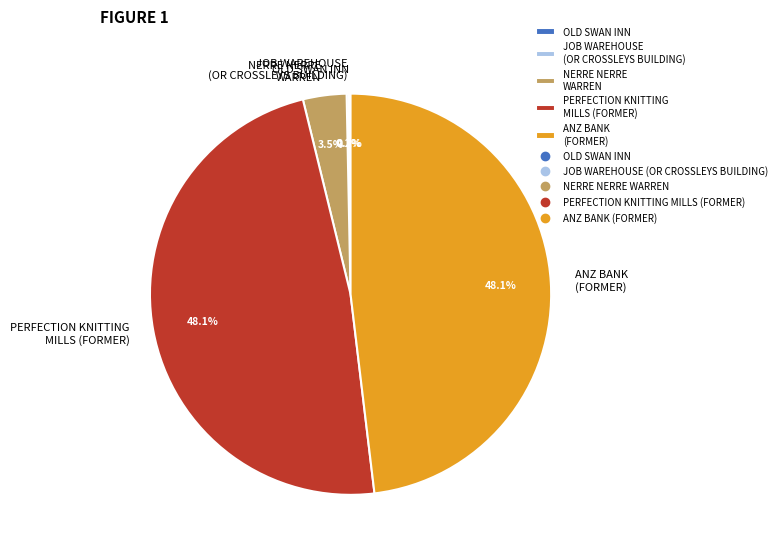

Does any single category account for the majority?

No